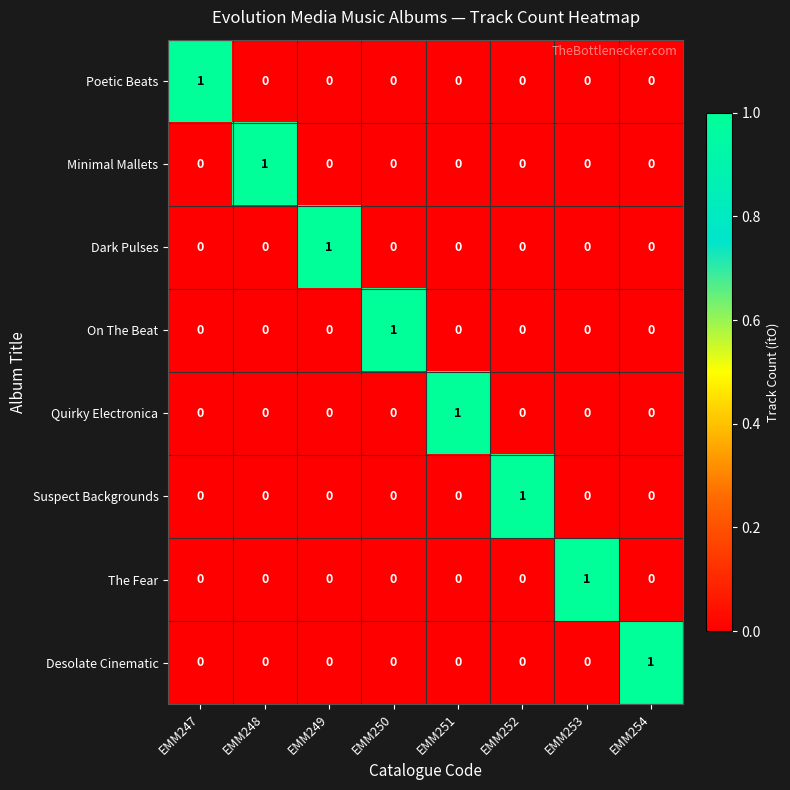

How many Desolate Cinematic values are between 0 and 1?

8